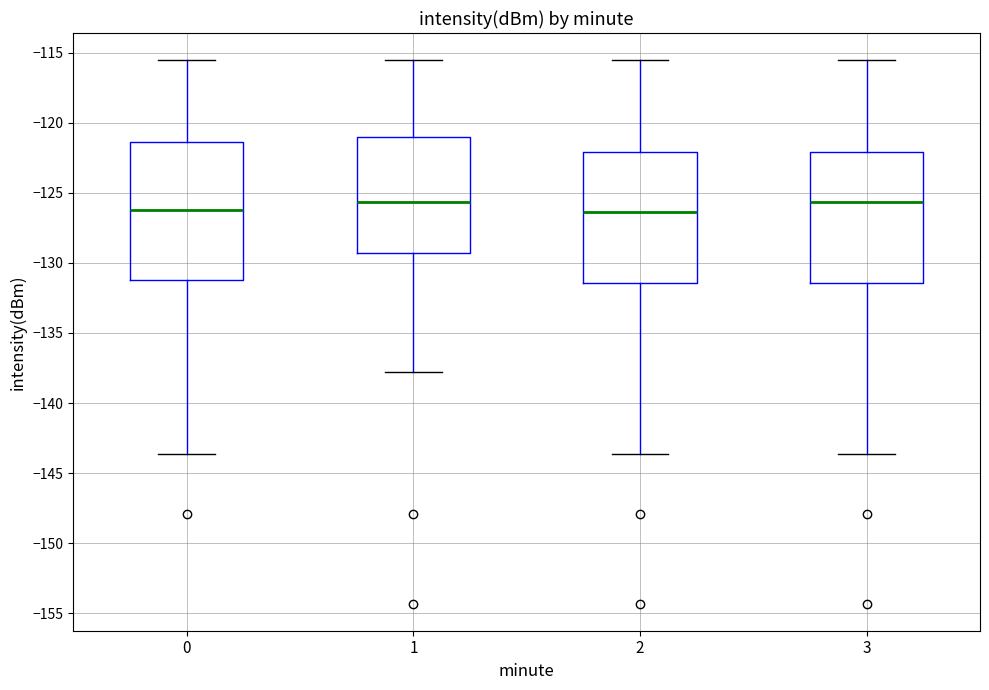

Where is the upper edge of the box at x = 3 on the y-axis? The values are not printed on the chart, so give them approximately, as read against the axis.

-122.0